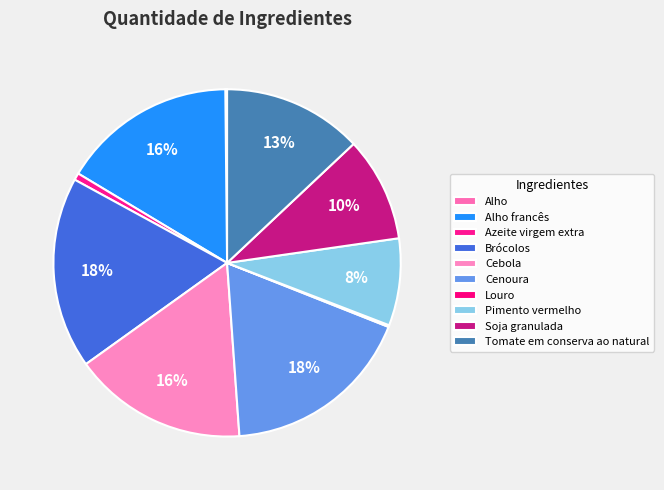

Rank the categories by value from lowest to highest.

Alho, Louro, Azeite virgem extra, Pimento vermelho, Soja granulada, Tomate em conserva ao natural, Alho francês, Cebola, Brócolos, Cenoura